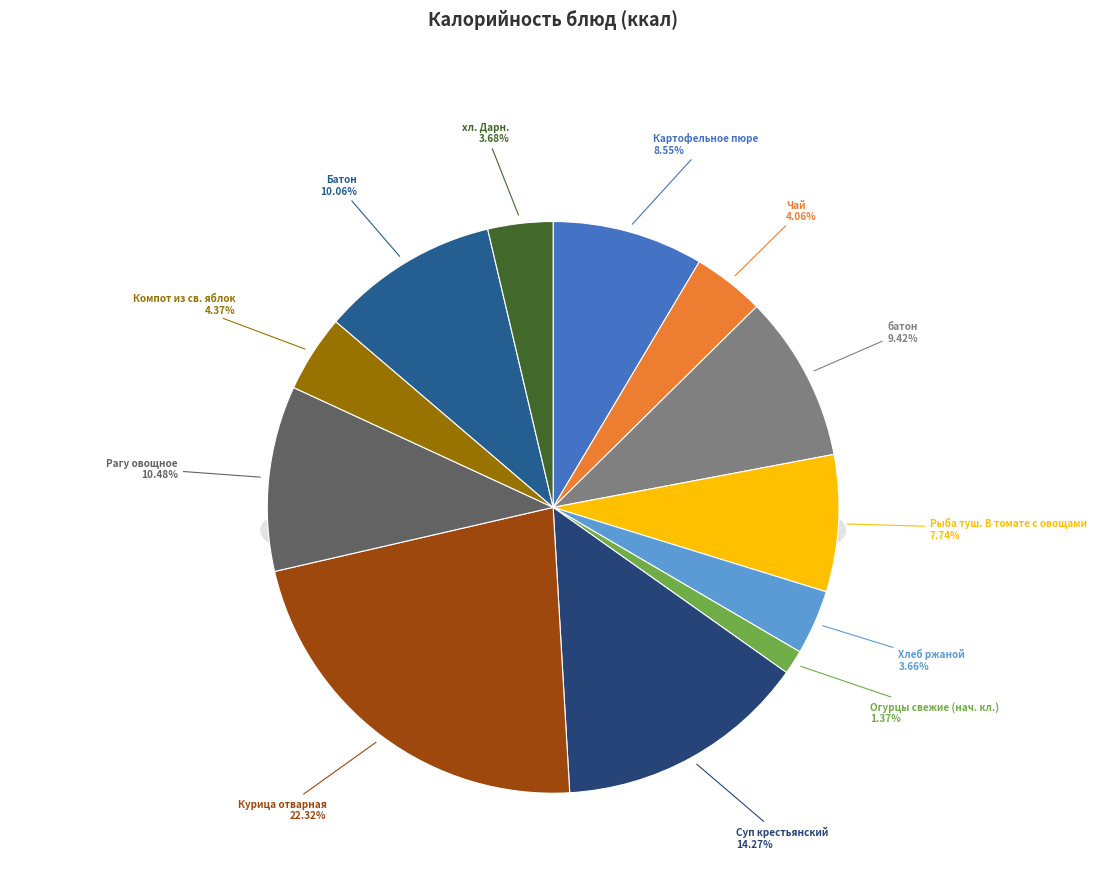

Approximately how many times larger is the value at Картофельное пюре compared to Суп крестьянский?

0.6